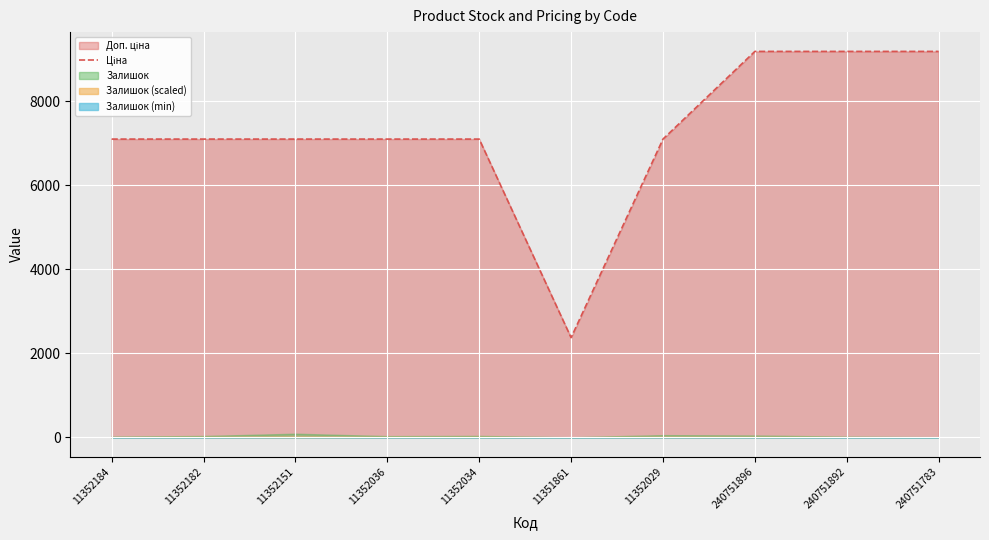

What position from the left is 240751783?

10